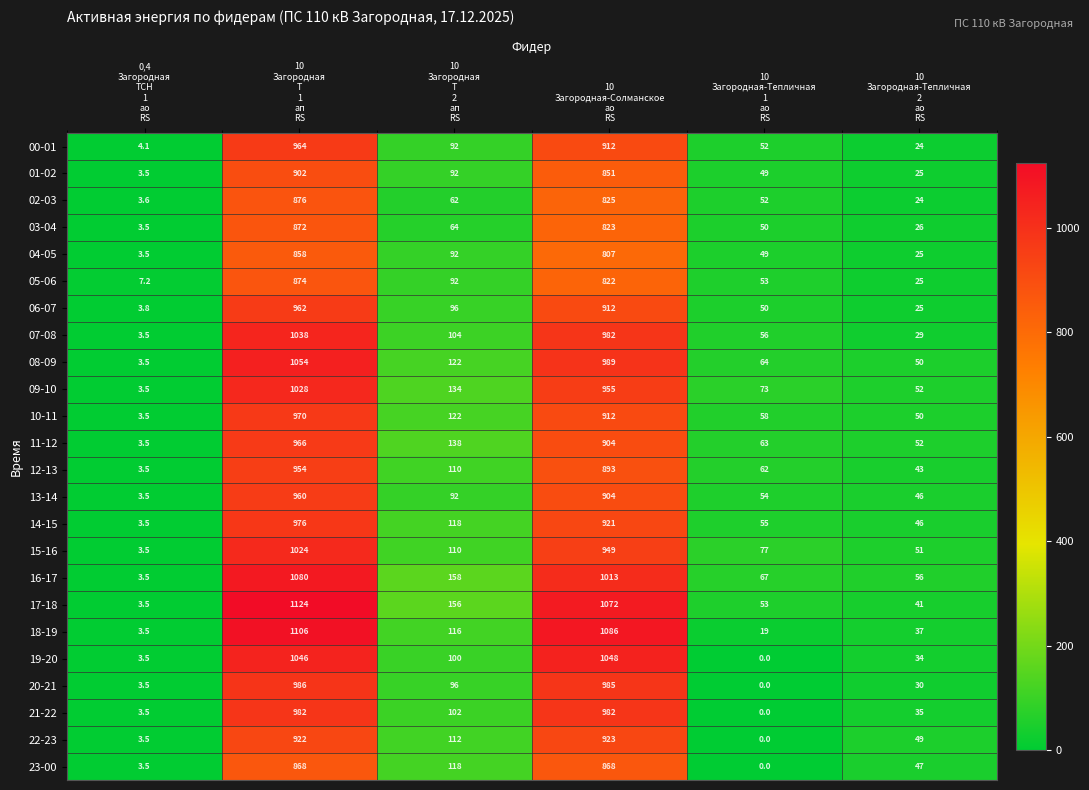

At how many categories does at least one series exceed 584?

2